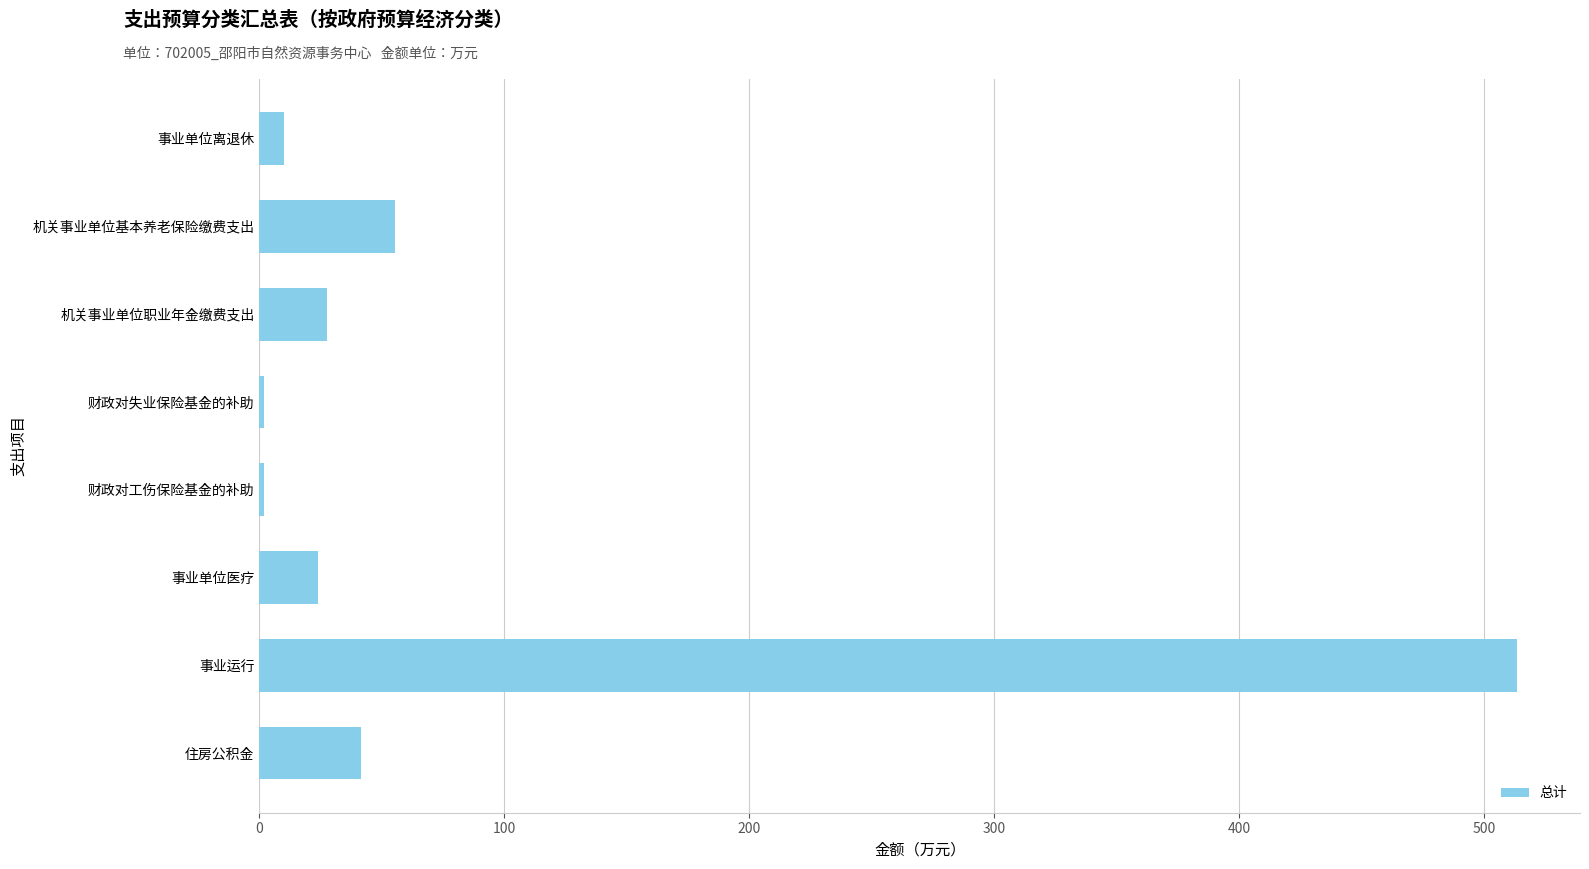

At which label is the value closest to 257?

机关事业单位基本养老保险缴费支出